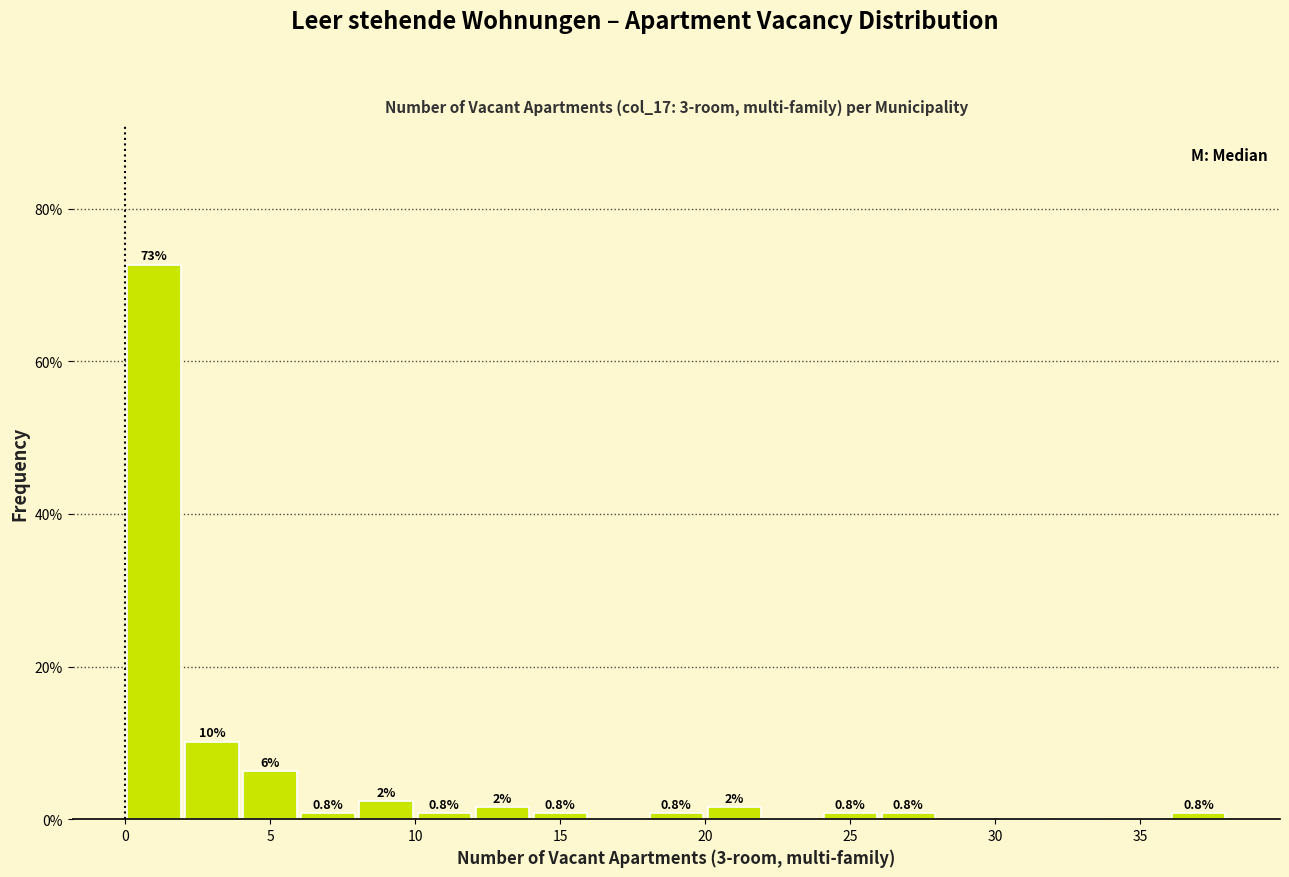

Over which range of the x-axis is the bar tallest?

0 to 2